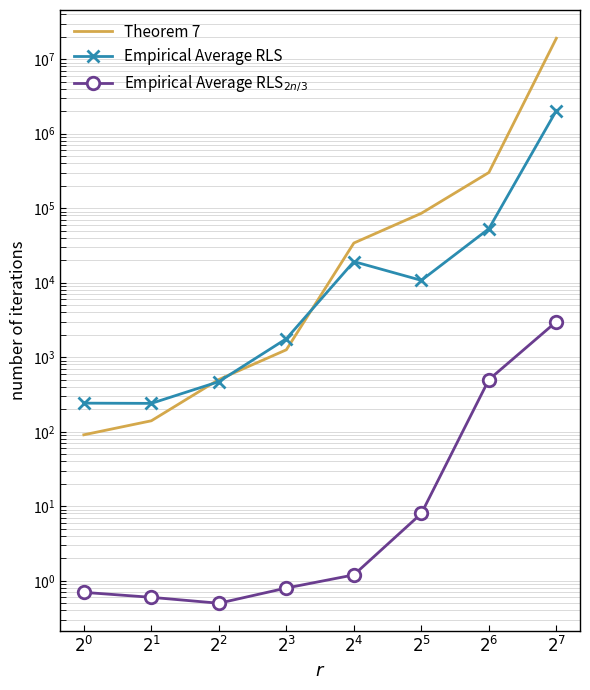

What are all the series names shown in the legend?

Theorem 7, Empirical Average RLS, Empirical Average RLS$_{2n/3}$